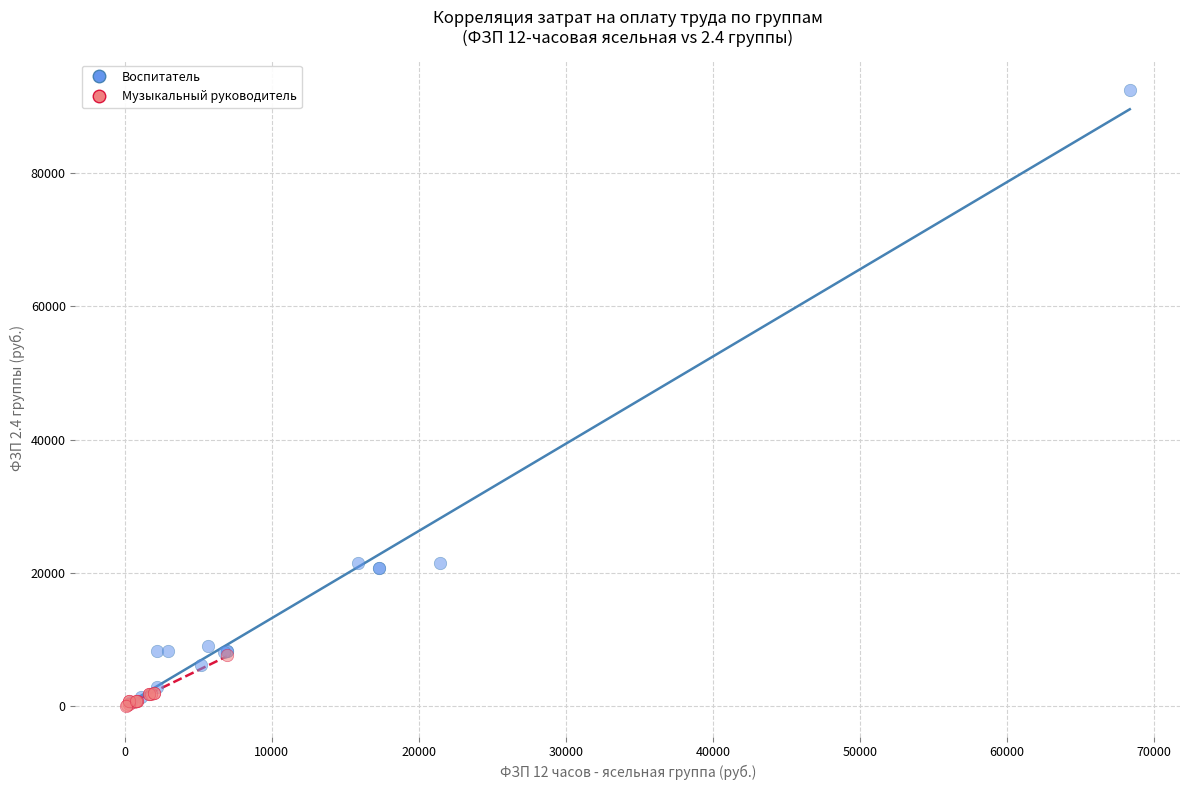

Which series reaches the maximum Y coordinate?

Воспитатель